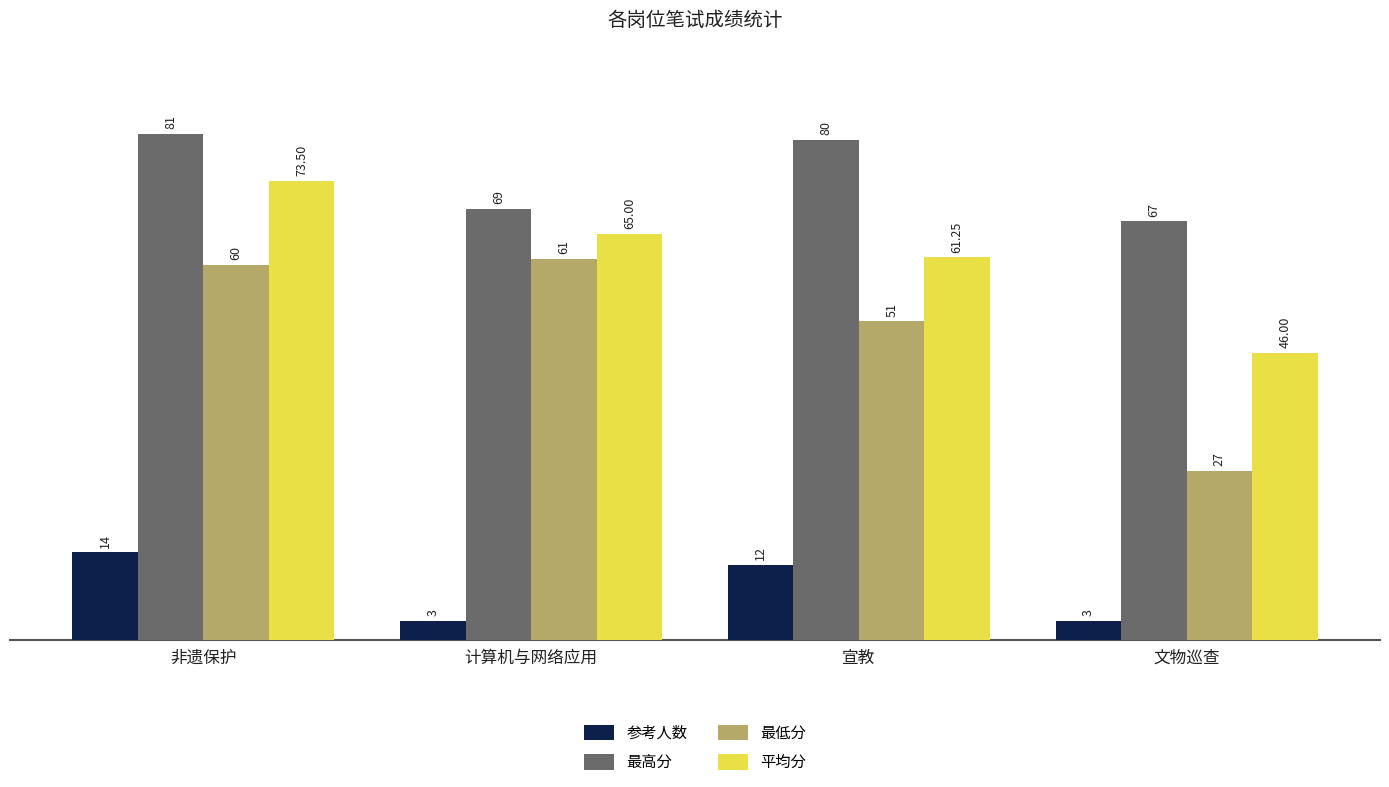

What is the sum of the 参考人数 values at 文物巡查 and 非遗保护?

17.0